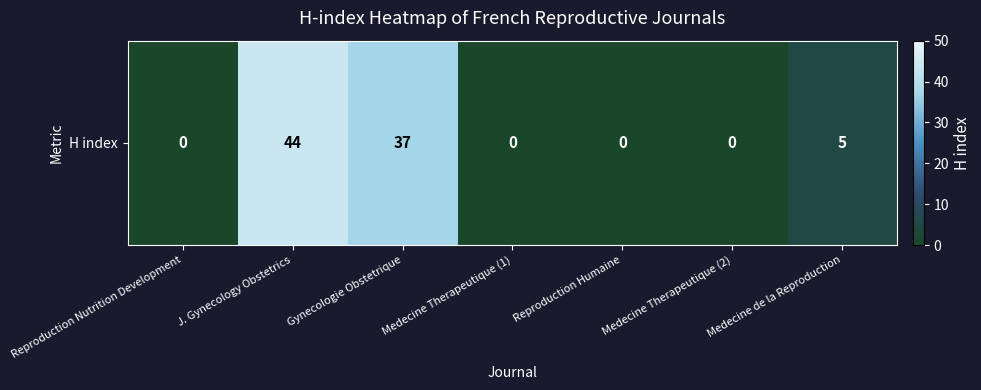

What is the difference between the maximum and minimum values?

44